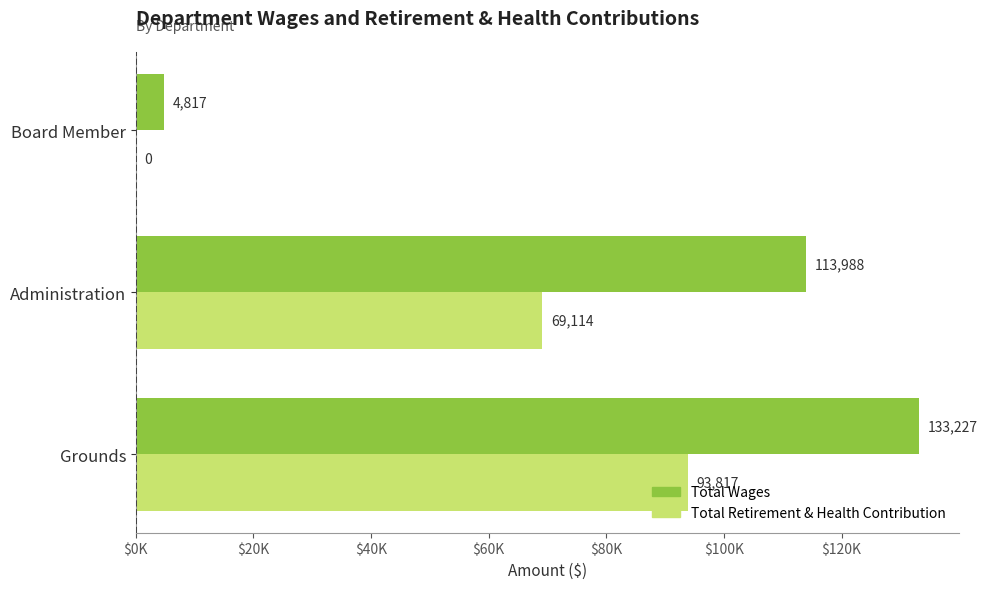

At how many categories does at least one series exceed 54146?

2